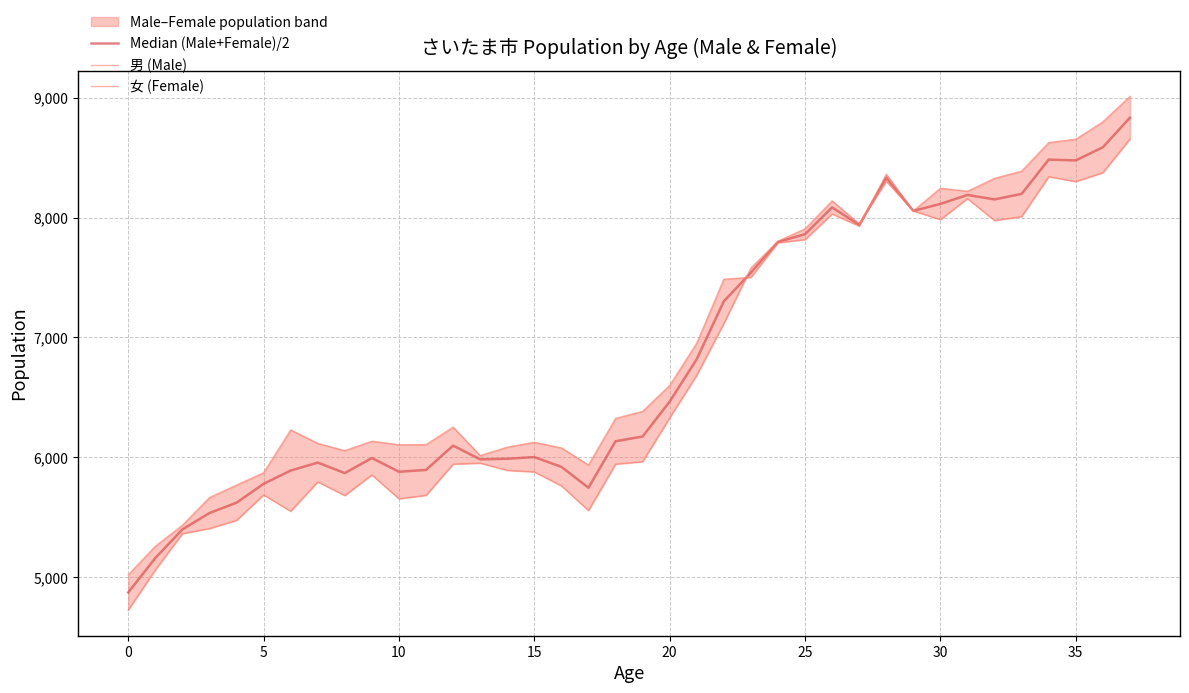

Read the Median (Male+Female)/2 value at 31.

8188.5